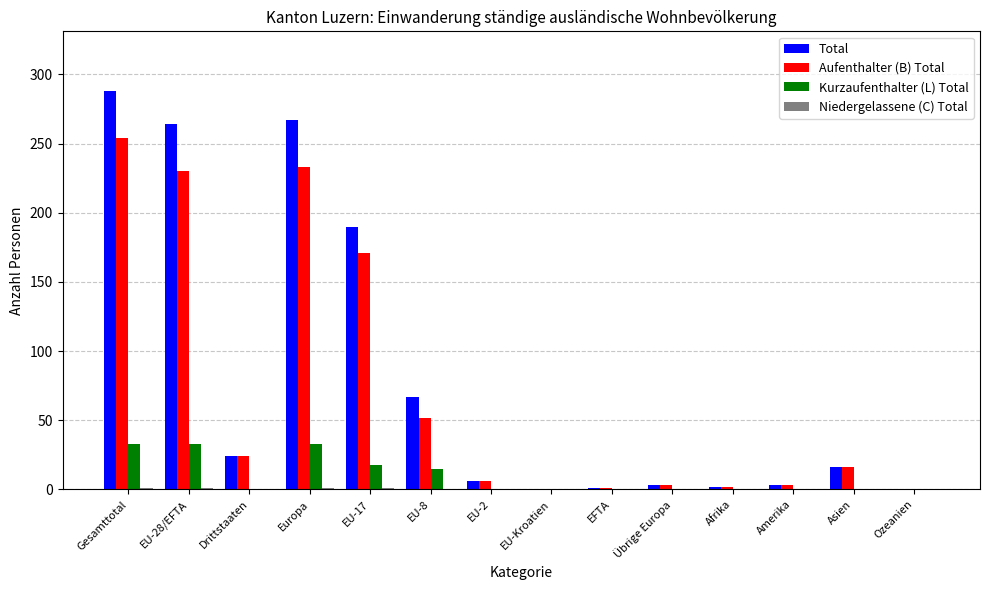

Which series changed the most between Gesamttotal and Asien?

Total